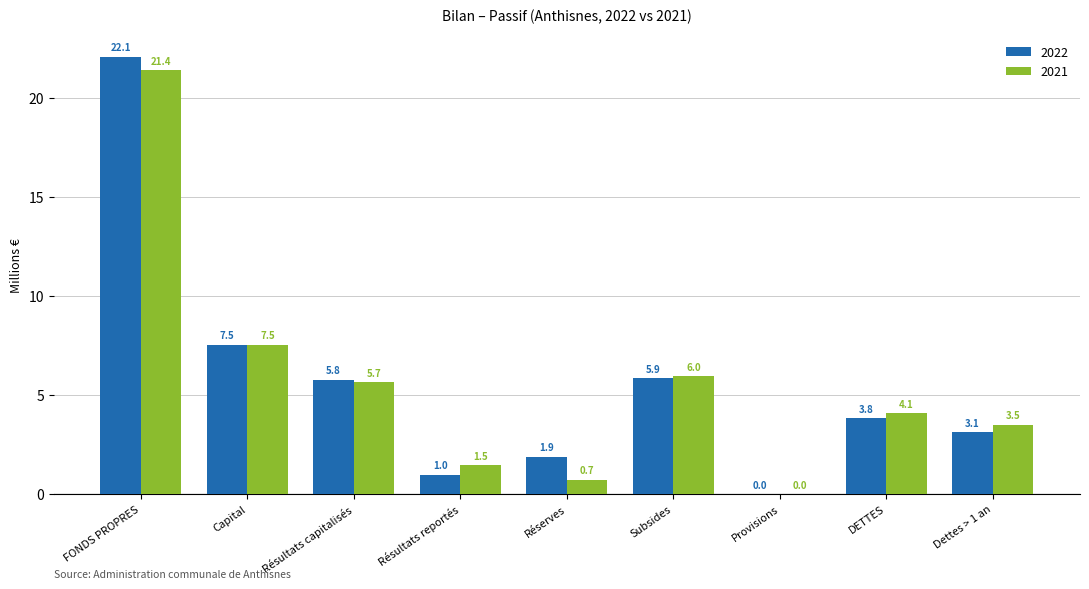

Reading left to right, extract all data points from this chart.

2022: FONDS PROPRES=22.1	Capital=7.5	Résultats capitalisés=5.8	Résultats reportés=1.0	Réserves=1.9	Subsides=5.9	Provisions=0.0	DETTES=3.8	Dettes > 1 an=3.1
2021: FONDS PROPRES=21.4	Capital=7.5	Résultats capitalisés=5.7	Résultats reportés=1.5	Réserves=0.7	Subsides=6.0	Provisions=0.0	DETTES=4.1	Dettes > 1 an=3.5